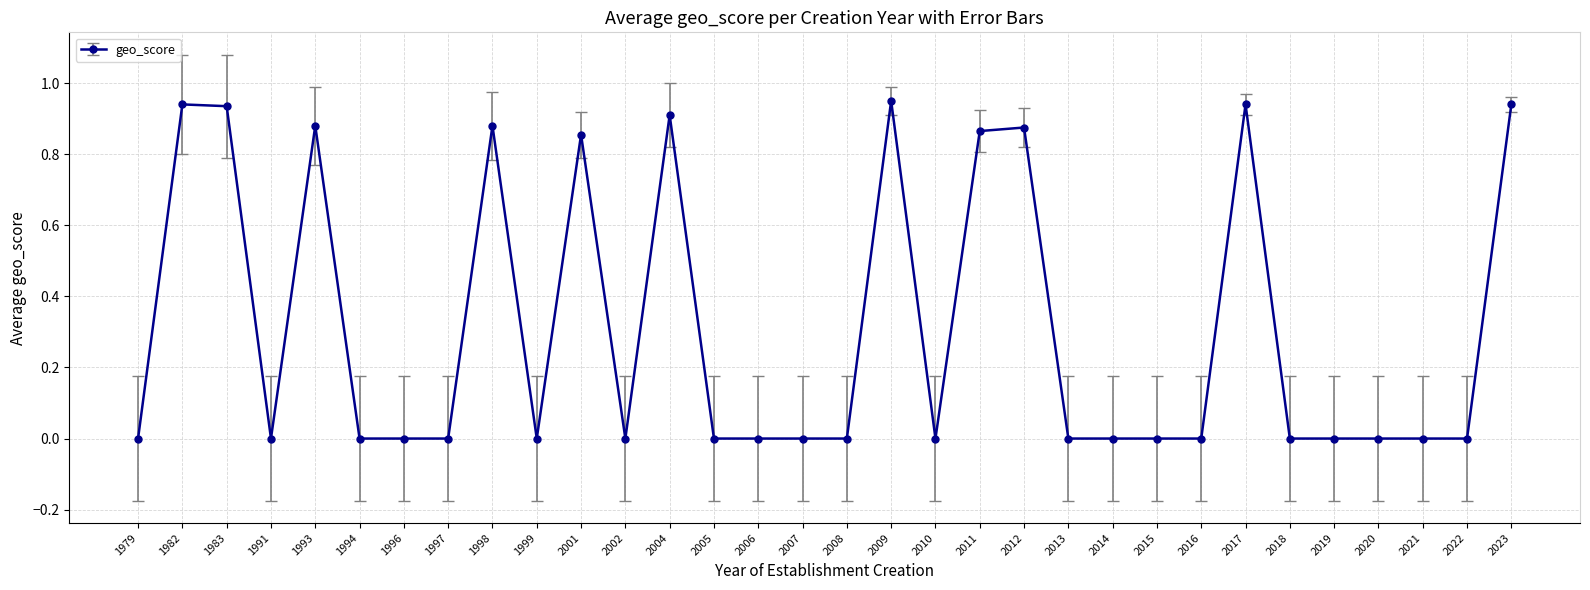

The chart shows a value of 1.4 at 1998. True or false?

False